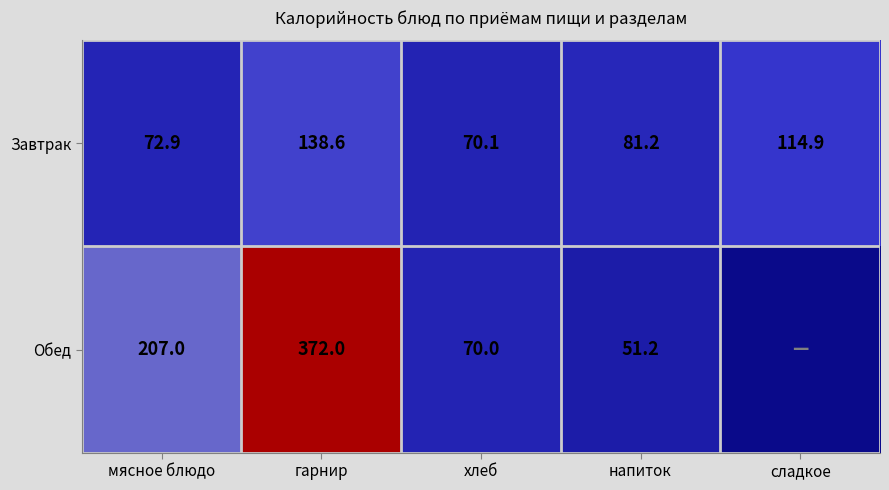

What value does the Завтрак series have at гарнир?

138.6